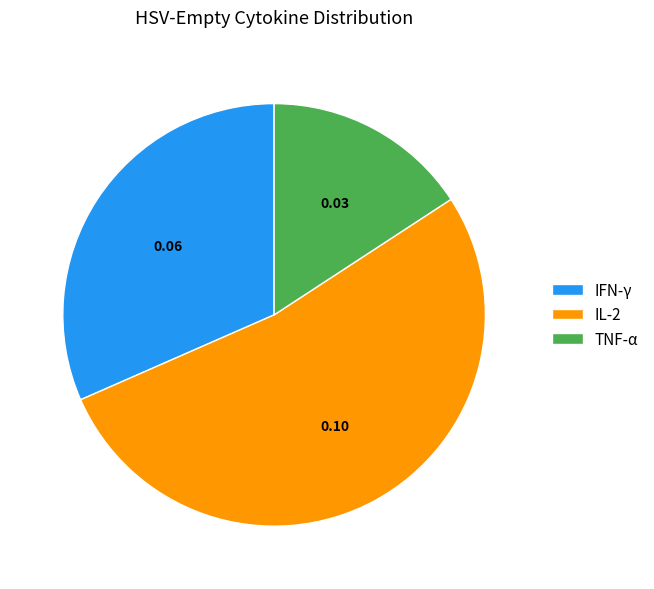

Do IL-2 and IFN-γ together represent more than half of the pie?

Yes